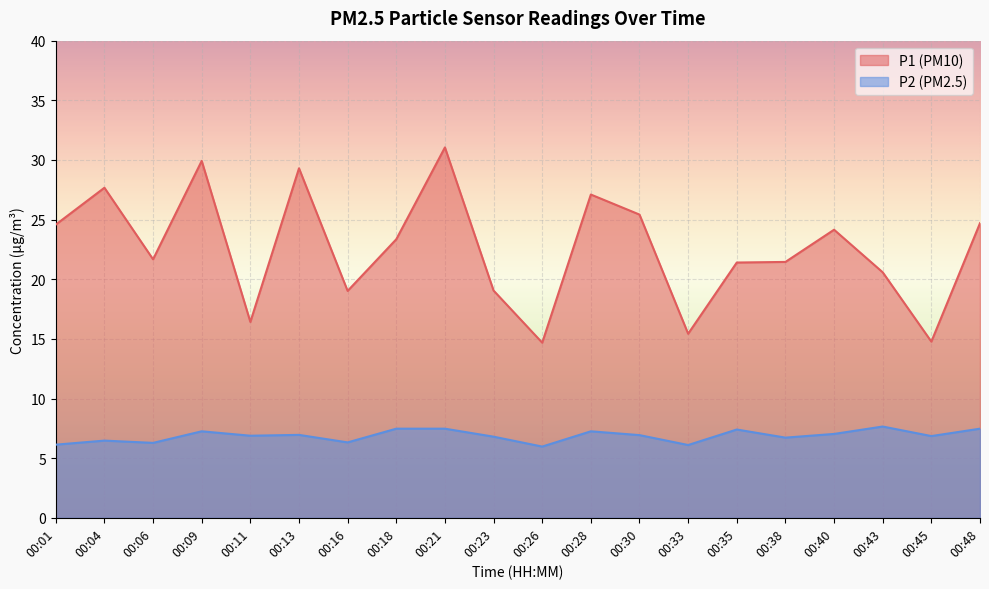

In P2, how many points are lower than both neighbors (excluding endpoints)?

7